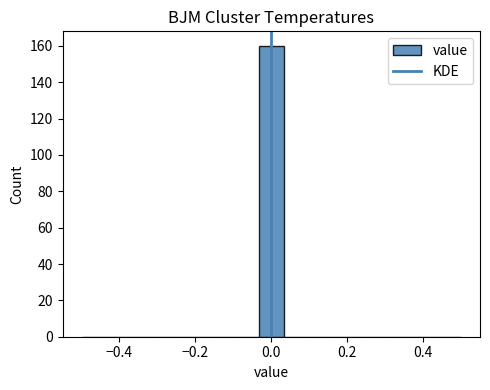

Around what value on the x-axis is the tallest bar? Give the approximate position of its centre, as read against the axis.

0.00